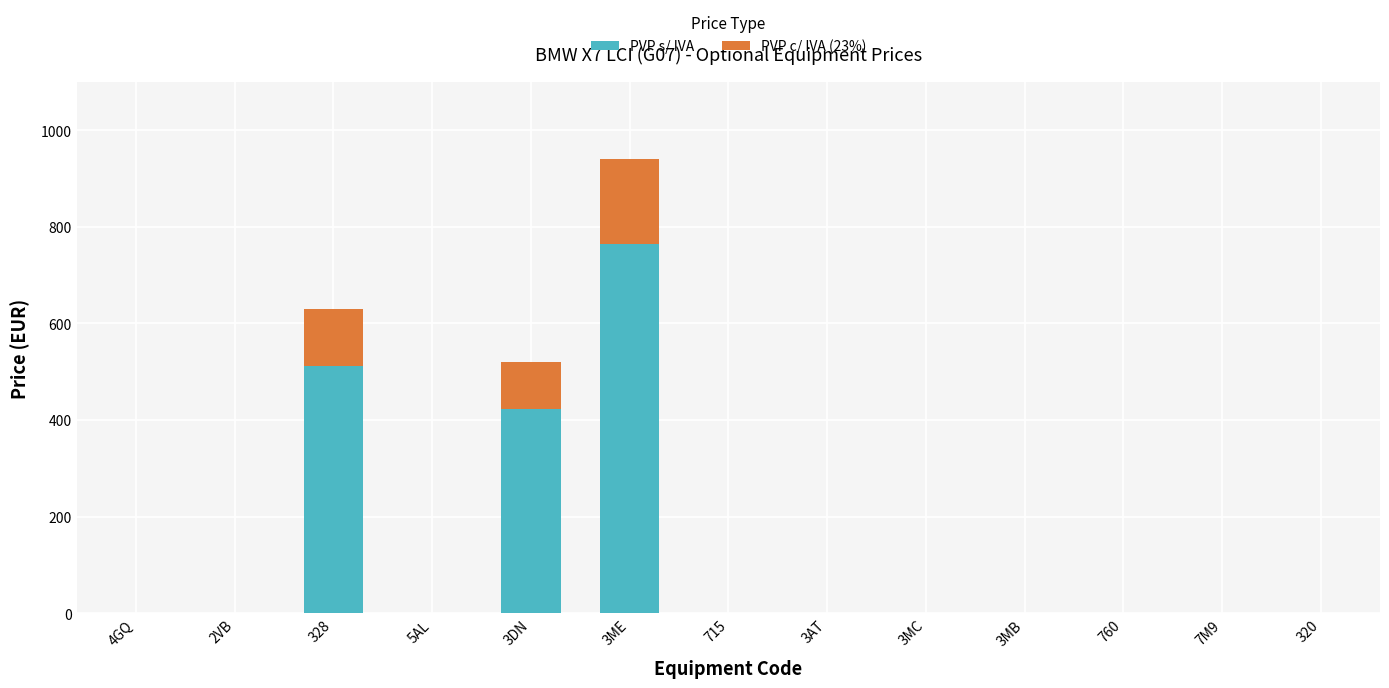

Are the bars grouped side by side (vs. stacked)?

No